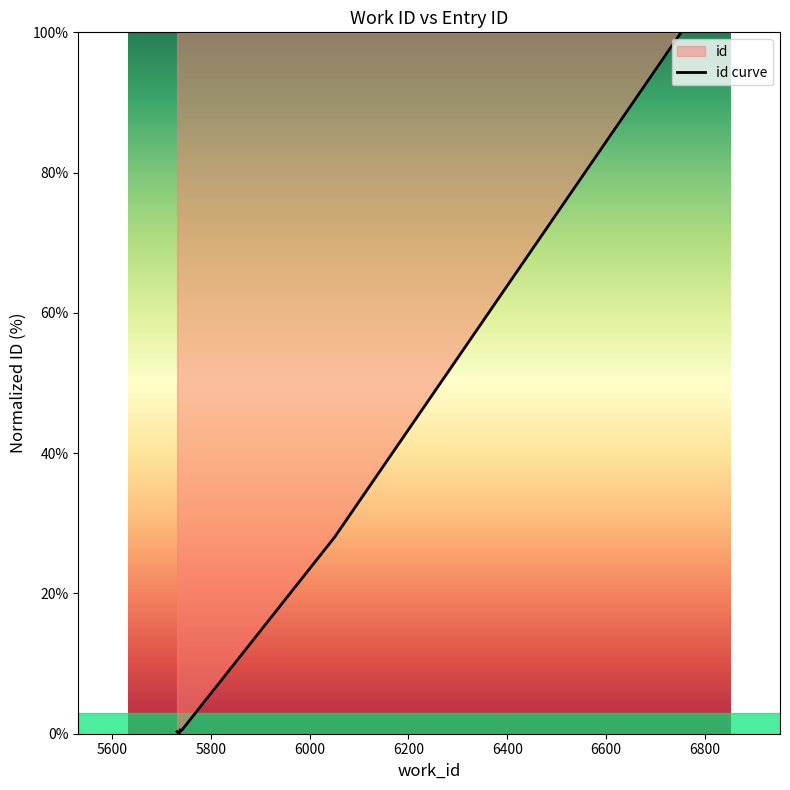

What is the value of the 6th point from the left?

0.5